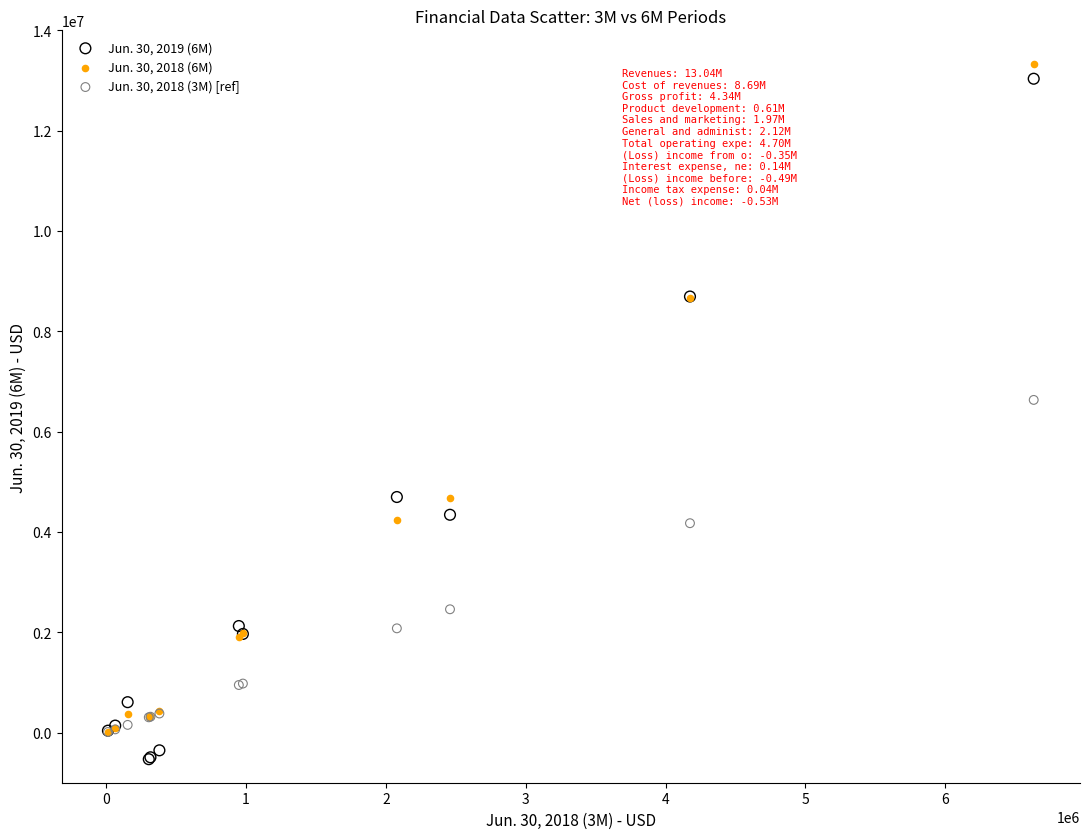

Across all series, what Y value is closest to 6398500?

6632000